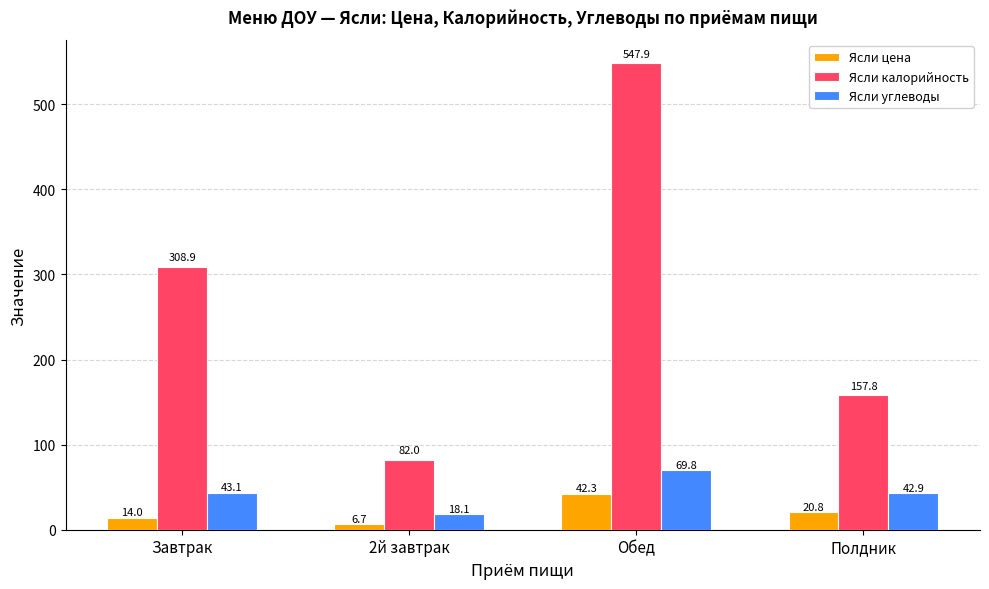

The Ясли цена series shows 20.8 at Полдник. True or false?

True